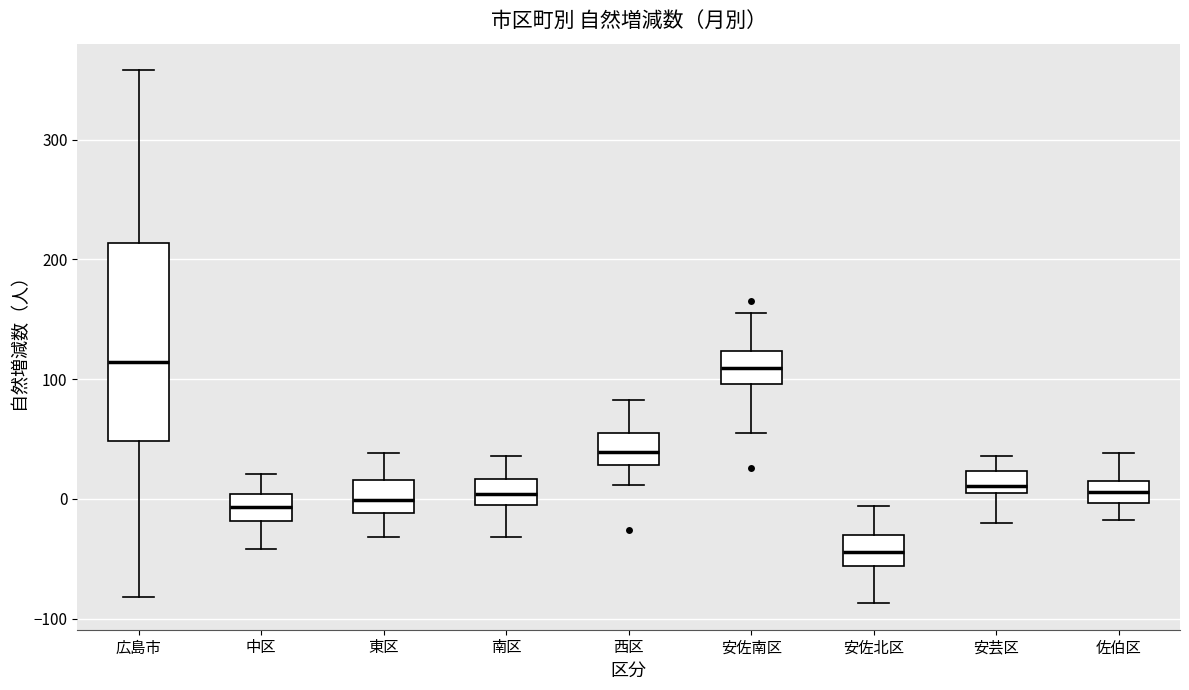

Which box has the lowest median line?

安佐北区